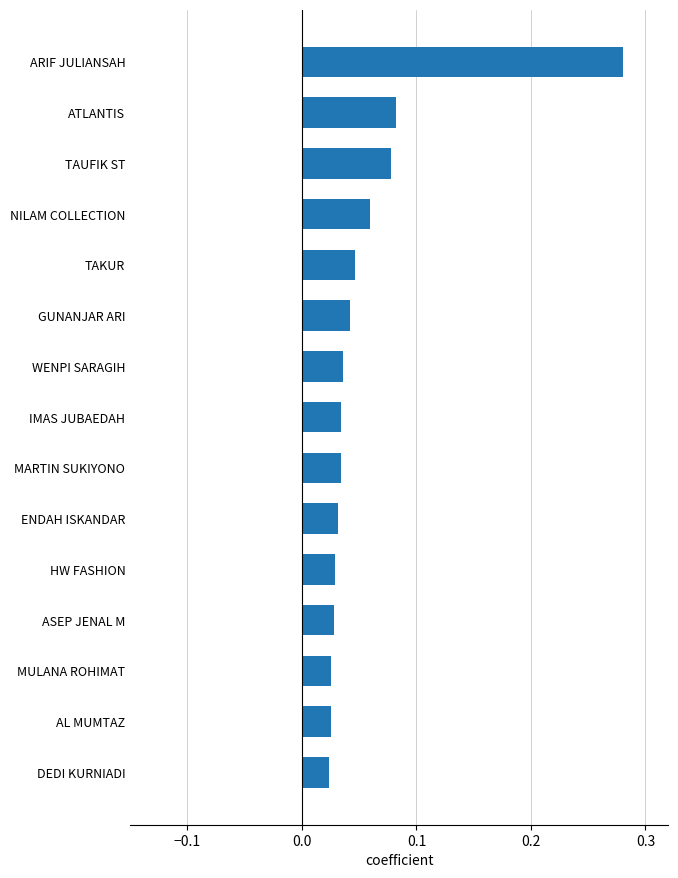

Between NILAM COLLECTION and IMAS JUBAEDAH, which is larger?

NILAM COLLECTION